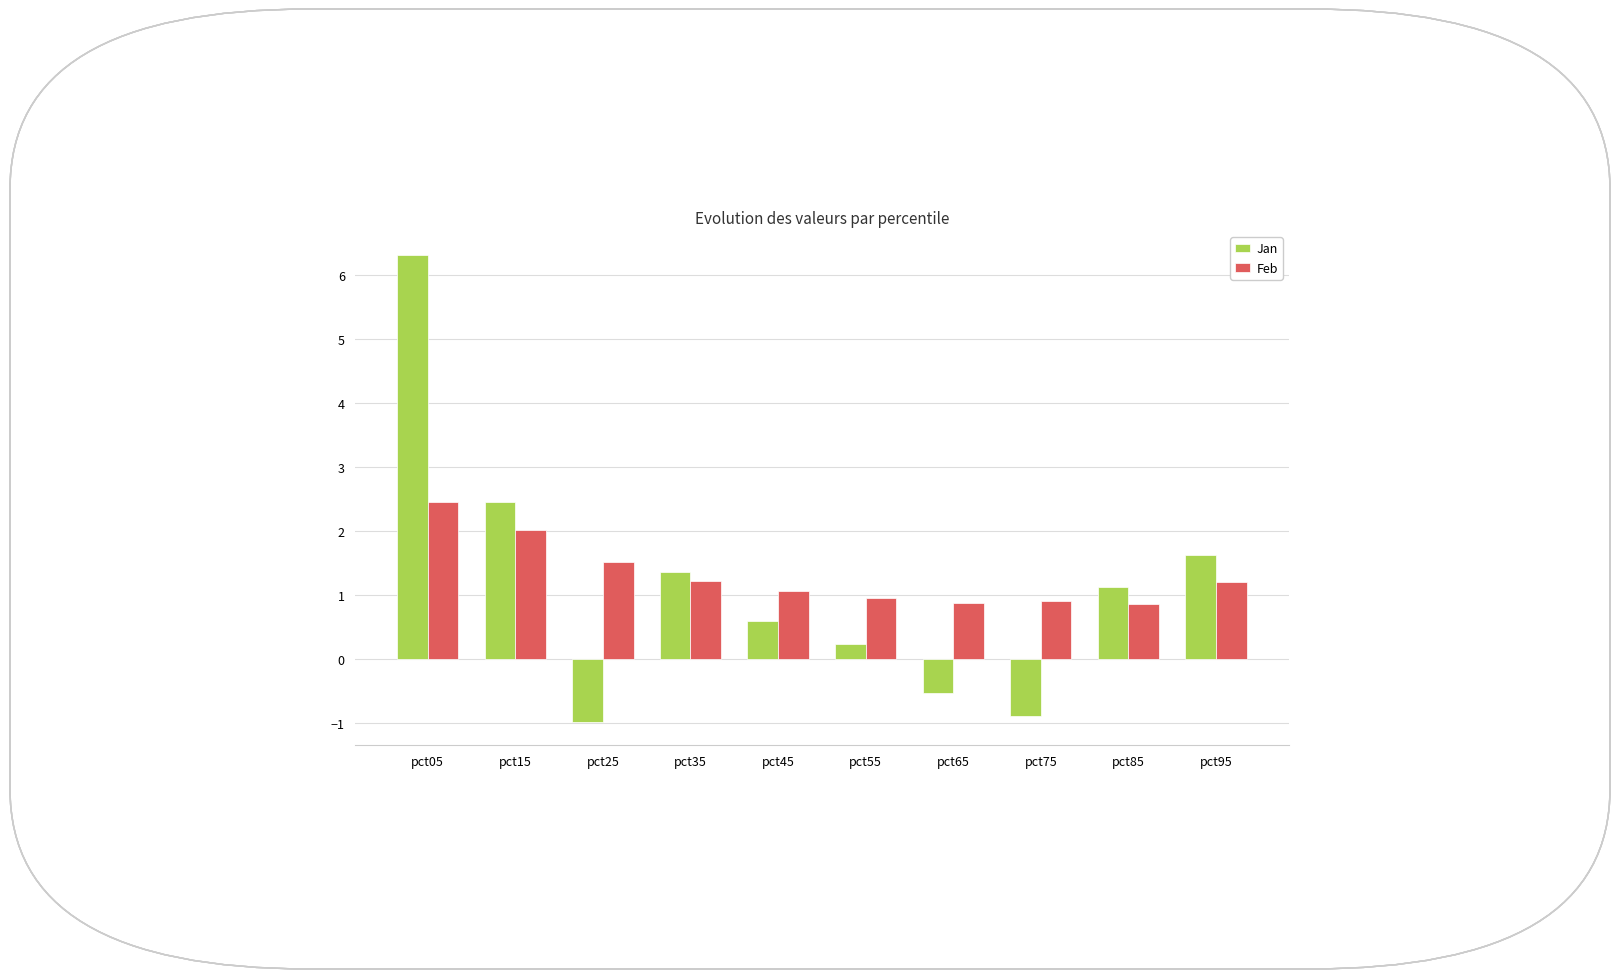

At which label does Feb first exceed 1?

pct05